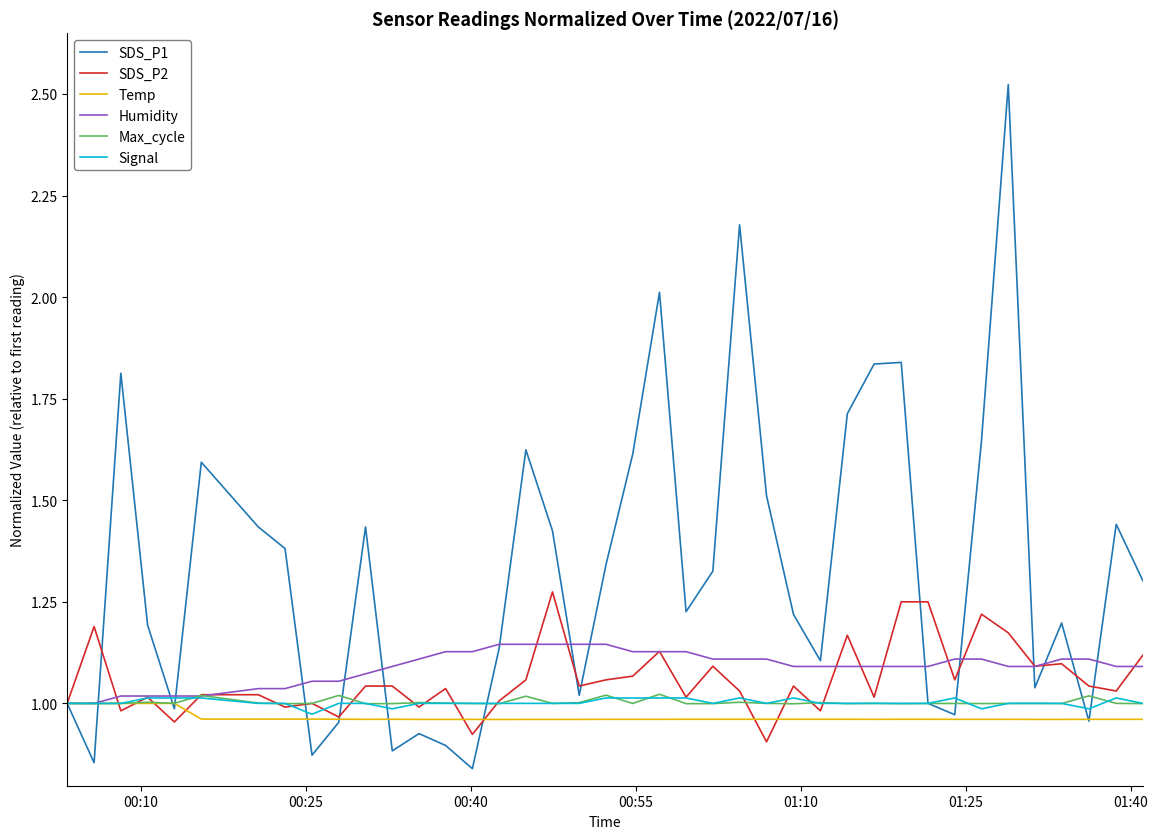

Which series has the largest range (max minus min)?

SDS_P1